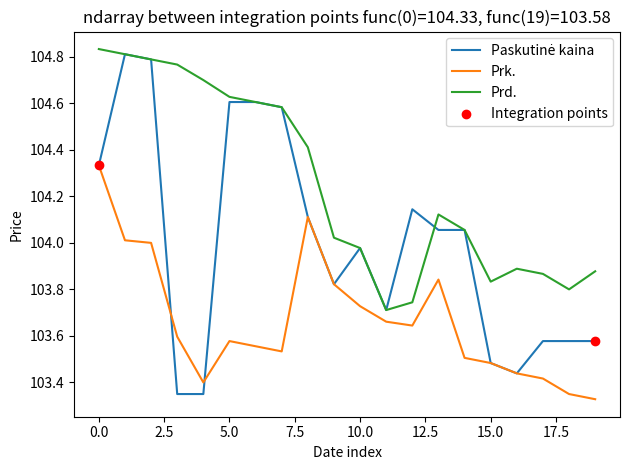

True or false: Prd. and Prk. intersect in this chart.

False